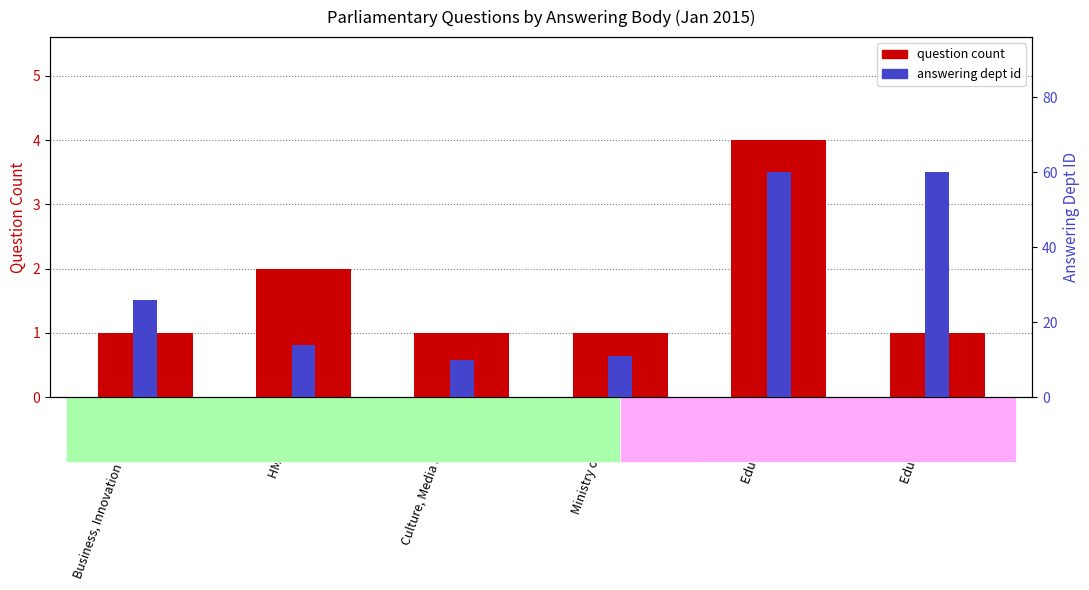

What is the label of the 4th bar from the left?

Ministry of Defence